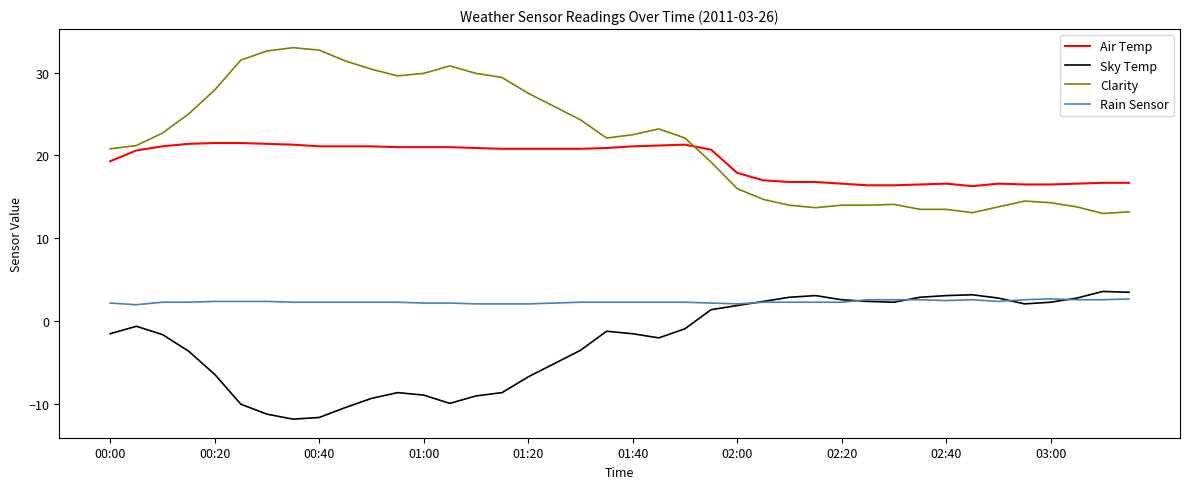

What is the smallest value displayed?

-11.8